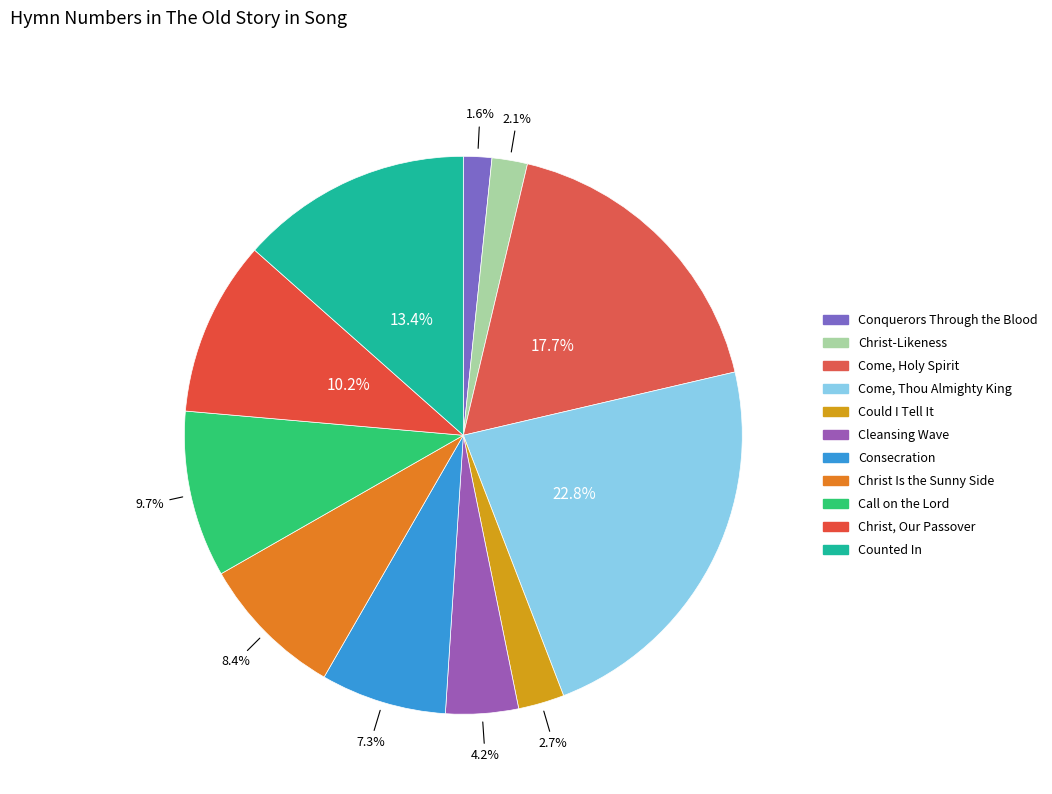

Count the number of slices in the pie.

11